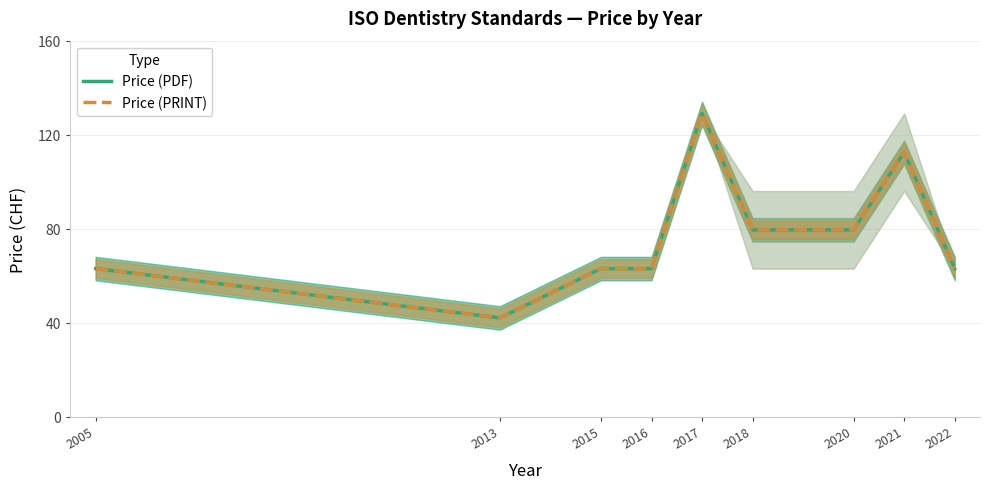

At which category does the chart reach its minimum across all series?

2013